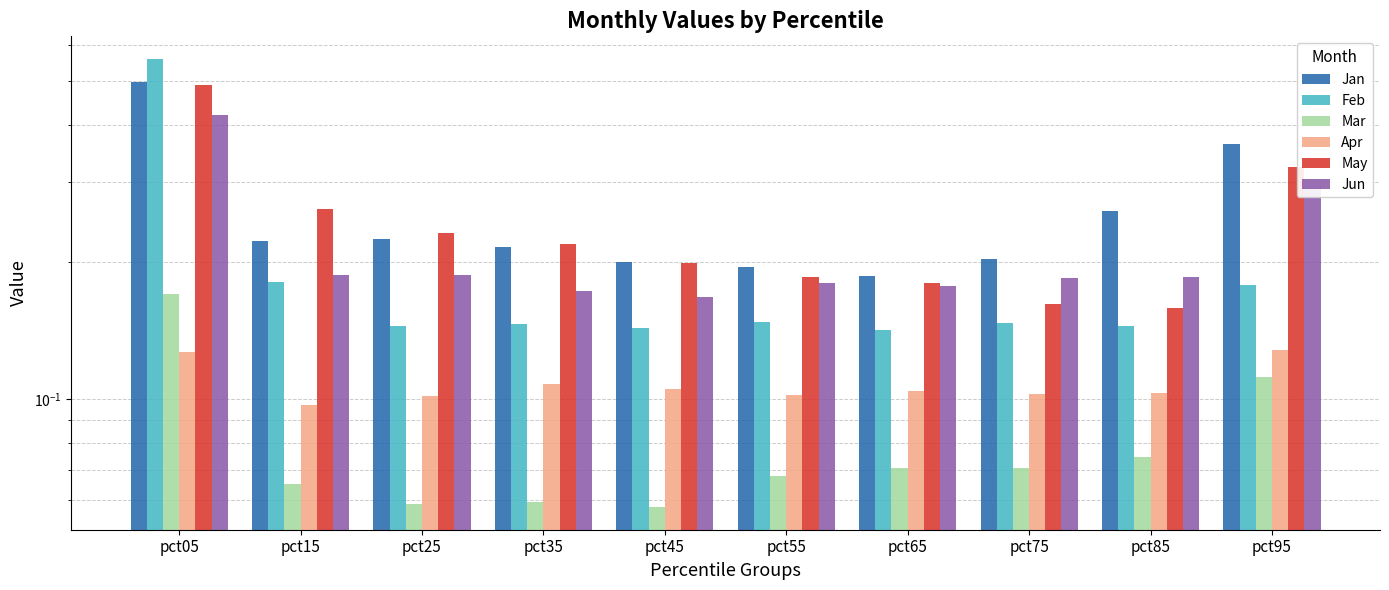

Between pct55 and pct95, which is larger?

pct95